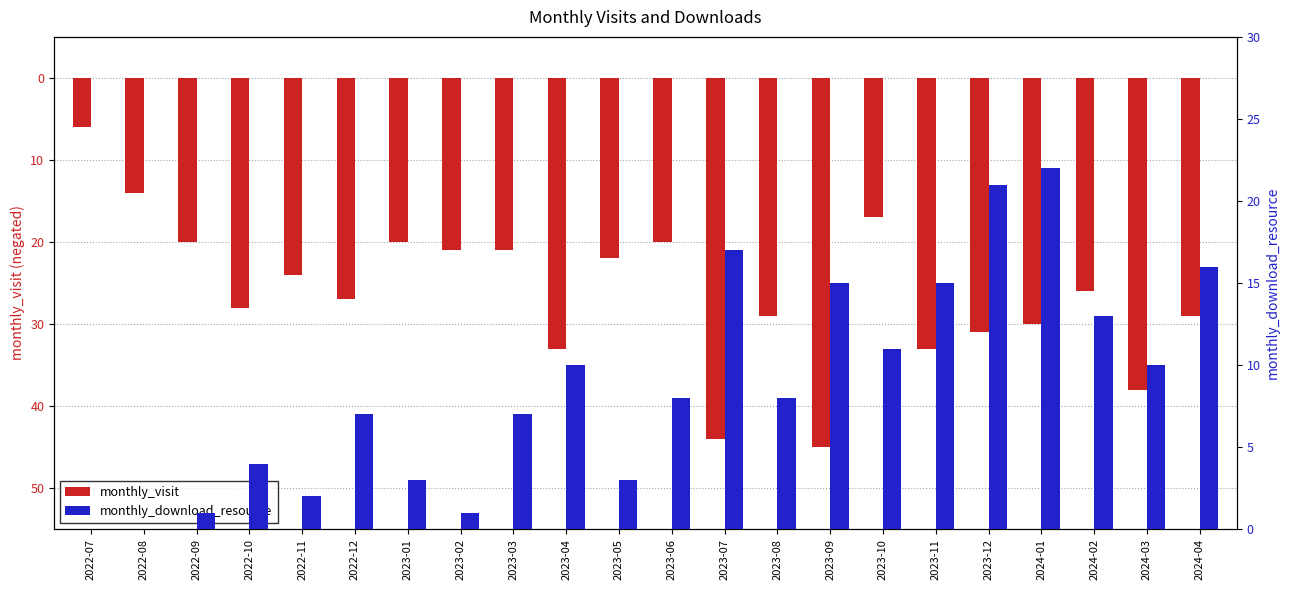

The monthly_download_resource series shows 8 at 2023-08. True or false?

True